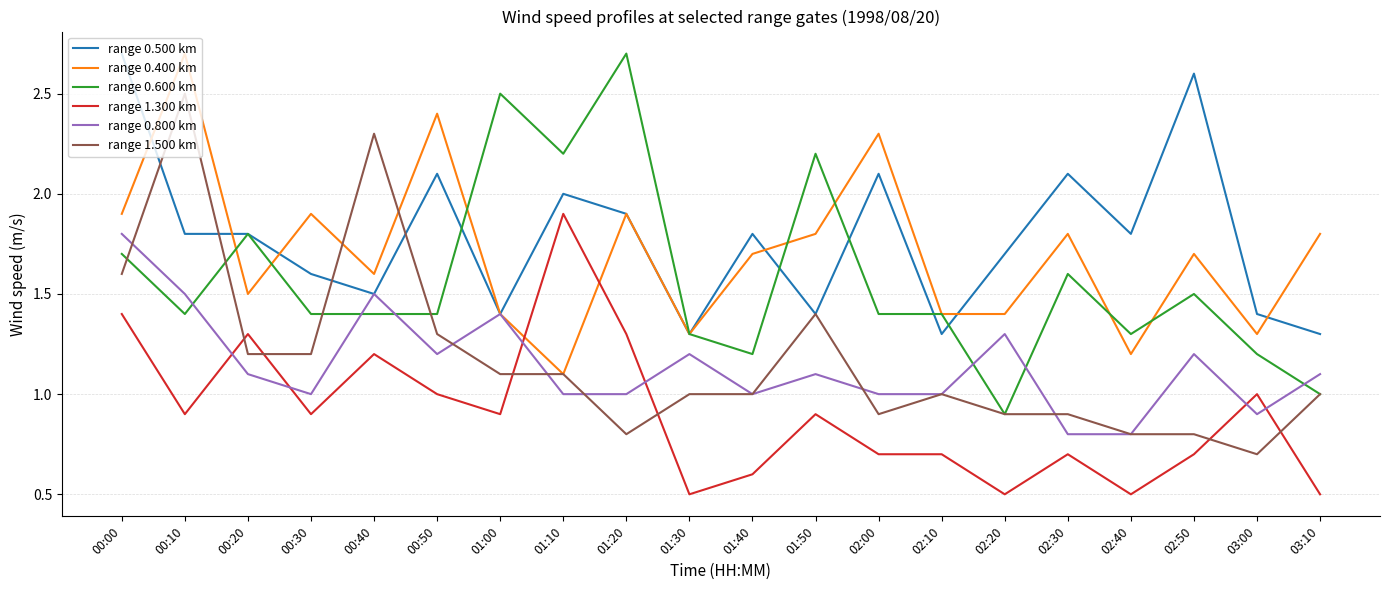

What position from the right is 03:10?

1